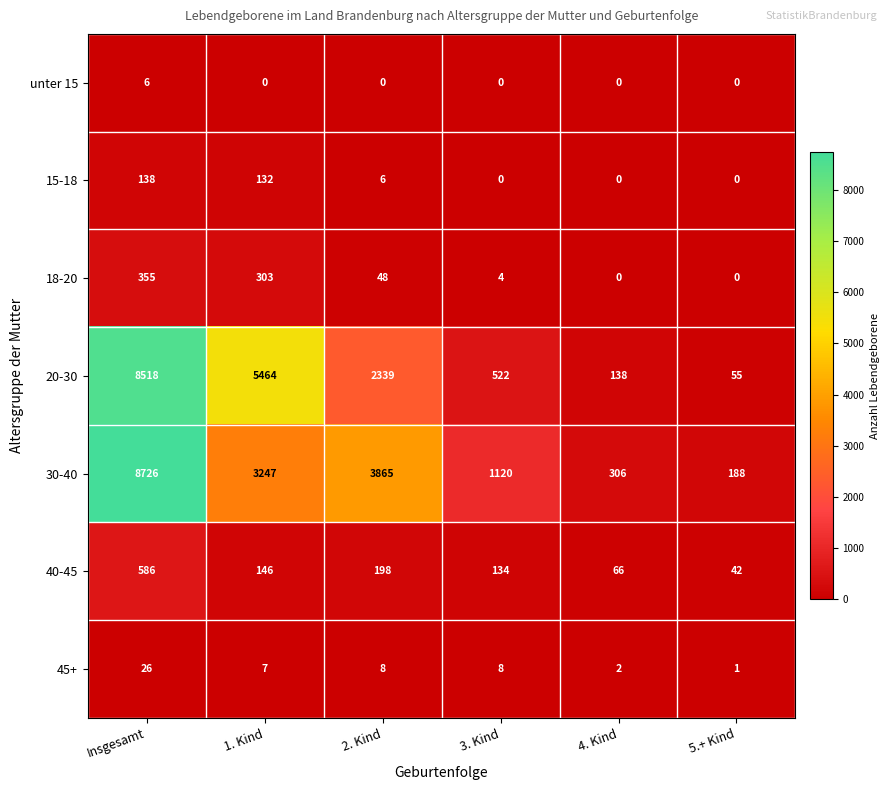

List the series in order of their peak value, highest first.

30-40, 20-30, 40-45, 18-20, 15-18, 45+, unter 15